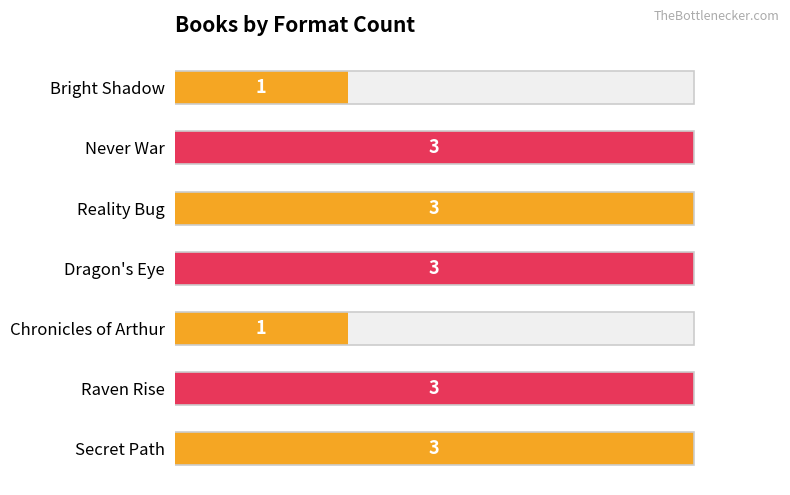

What is the minimum value shown in the chart?

1